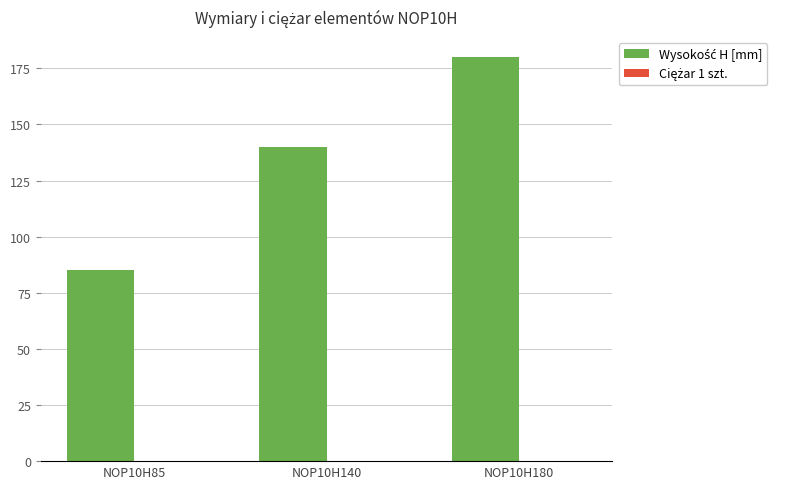

What is the maximum value shown in the chart?

180.0